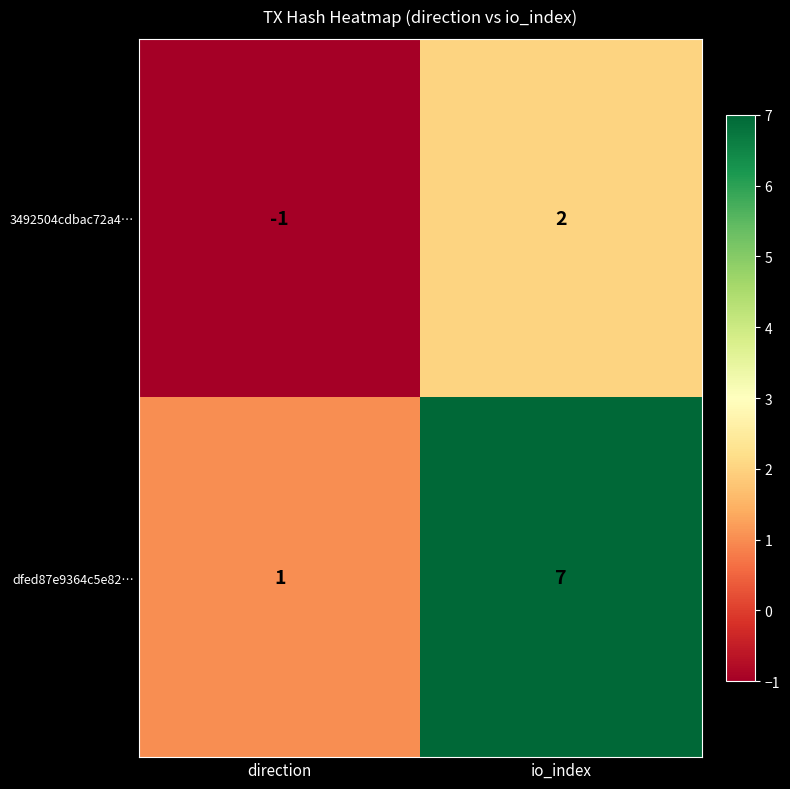

List the series in order of their overall mean, highest first.

dfed87e9364c5e82…, 3492504cdbac72a4…